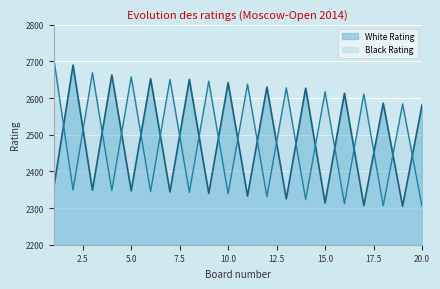

What is the greatest value displayed?

2710